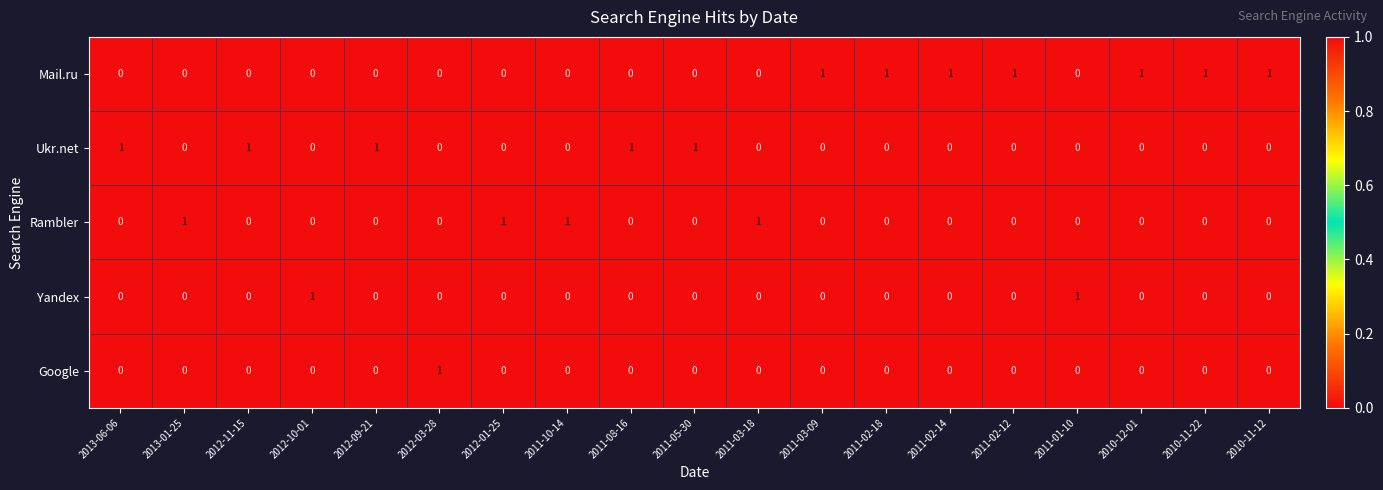

Count the Mail.ru values in the range 0 to 1.

19